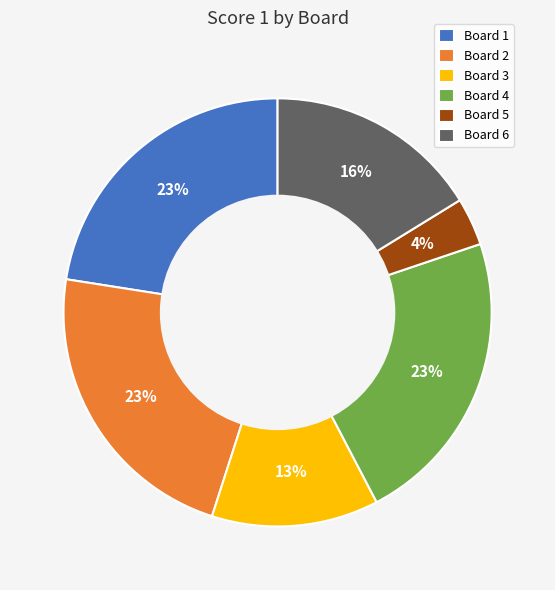

Is there any slice that represents more than half of the pie?

No